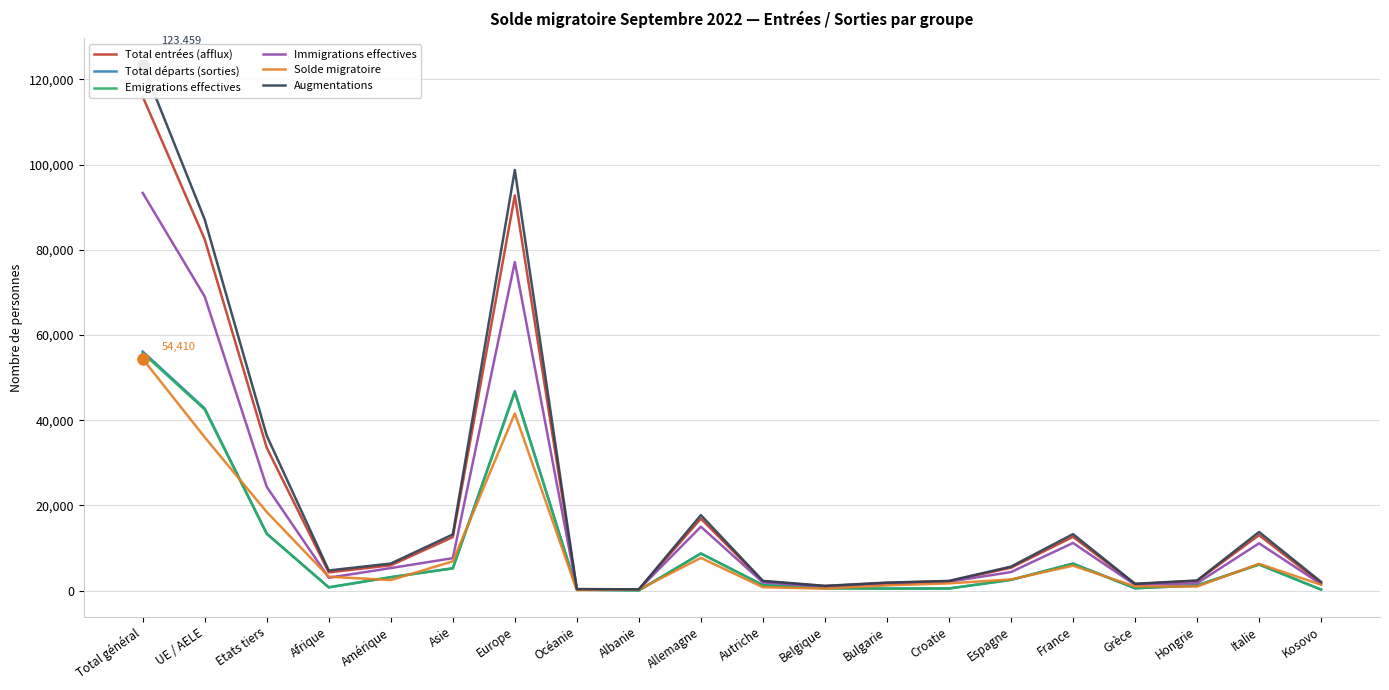

Reading left to right, transcribe all the data shown in this chart.

Total entrées (afflux): Total général=115963	UE / AELE=82451	Etats tiers=33512	Afrique=4263	Amérique=5911	Asie=12532	Europe=92763	Océanie=313	Albanie=272	Allemagne=16870	Autriche=2177	Belgique=1049	Bulgarie=1801	Croatie=2194	Espagne=5350	France=12603	Grèce=1530	Hongrie=2263	Italie=12999	Kosovo=1697
Total départs (sorties): Total général=56110	UE / AELE=42750	Etats tiers=13360	Afrique=743	Amérique=3133	Asie=5216	Europe=46811	Océanie=201	Albanie=31	Allemagne=8699	Autriche=1285	Belgique=537	Bulgarie=463	Croatie=483	Espagne=2503	France=6338	Grèce=532	Hongrie=1198	Italie=6132	Kosovo=218
Emigrations effectives: Total général=55790	UE / AELE=42478	Etats tiers=13312	Afrique=741	Amérique=3123	Asie=5195	Europe=46524	Océanie=201	Albanie=31	Allemagne=8673	Autriche=1279	Belgique=530	Bulgarie=454	Croatie=481	Espagne=2485	France=6298	Grèce=529	Hongrie=1197	Italie=6082	Kosovo=217
Immigrations effectives: Total général=93350	UE / AELE=69014	Etats tiers=24336	Afrique=3002	Amérique=5271	Asie=7596	Europe=77121	Océanie=282	Albanie=253	Allemagne=14986	Autriche=1899	Belgique=906	Bulgarie=1481	Croatie=2057	Espagne=4334	France=11167	Grèce=1333	Hongrie=1709	Italie=11085	Kosovo=1495
Solde migratoire: Total général=54410	UE / AELE=35976	Etats tiers=18434	Afrique=3252	Amérique=2450	Asie=6854	Europe=41582	Océanie=101	Albanie=223	Allemagne=7660	Autriche=776	Belgique=453	Bulgarie=1208	Croatie=1683	Espagne=2600	France=5832	Grèce=975	Hongrie=934	Italie=6271	Kosovo=1360
Augmentations: Total général=123459	UE / AELE=87103	Etats tiers=36356	Afrique=4710	Amérique=6341	Asie=13162	Europe=98723	Océanie=332	Albanie=280	Allemagne=17706	Autriche=2266	Belgique=1095	Bulgarie=1850	Croatie=2260	Espagne=5617	France=13240	Grèce=1586	Hongrie=2363	Italie=13739	Kosovo=2024